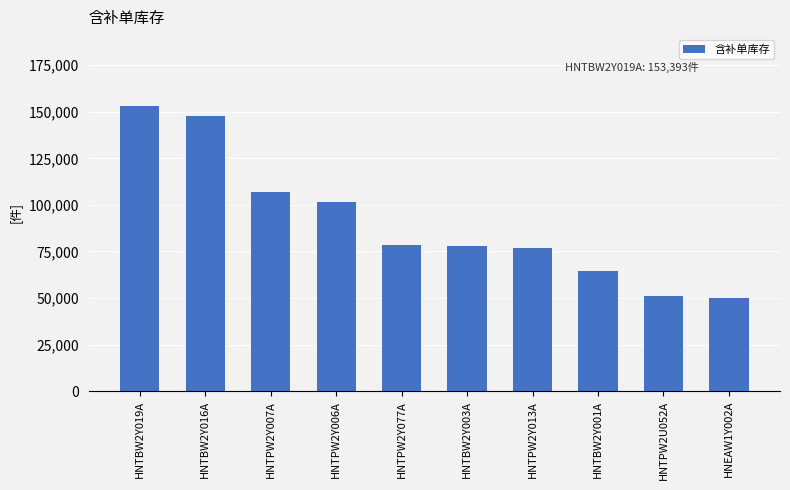

Is it true that the value at HNTPW2Y006A is 173066?

False